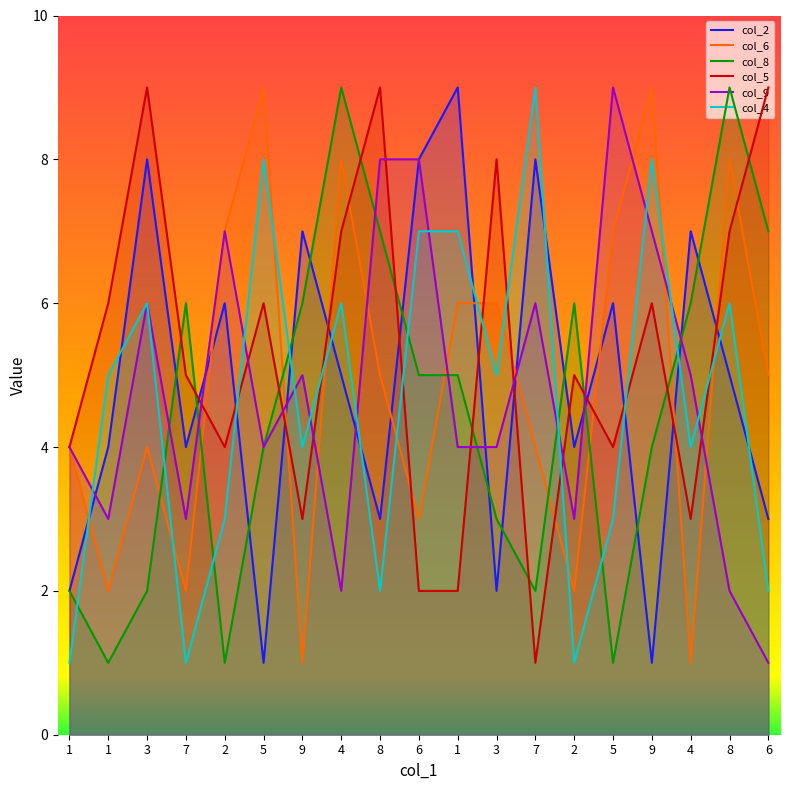

Between 5 and 8, which is larger?

5